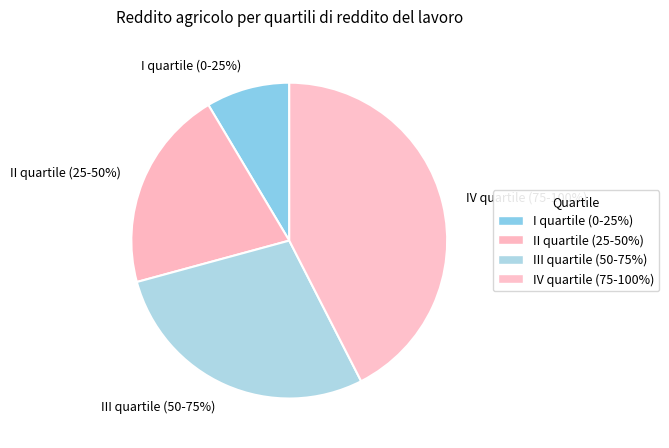

True or false: II quartile (25-50%) accounts for 21% of the total.

True